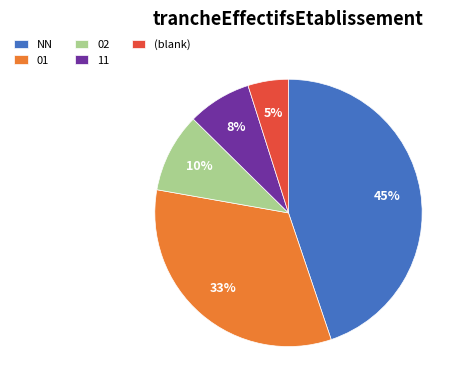

To the nearest percent, what portion does 01 represent?

33%